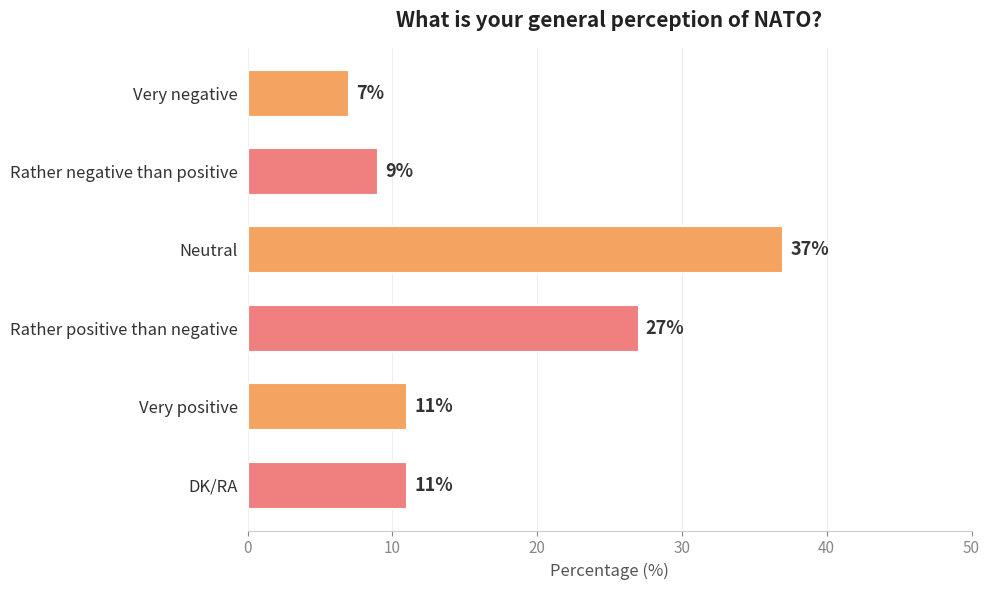

How many categories are shown in the chart?

6